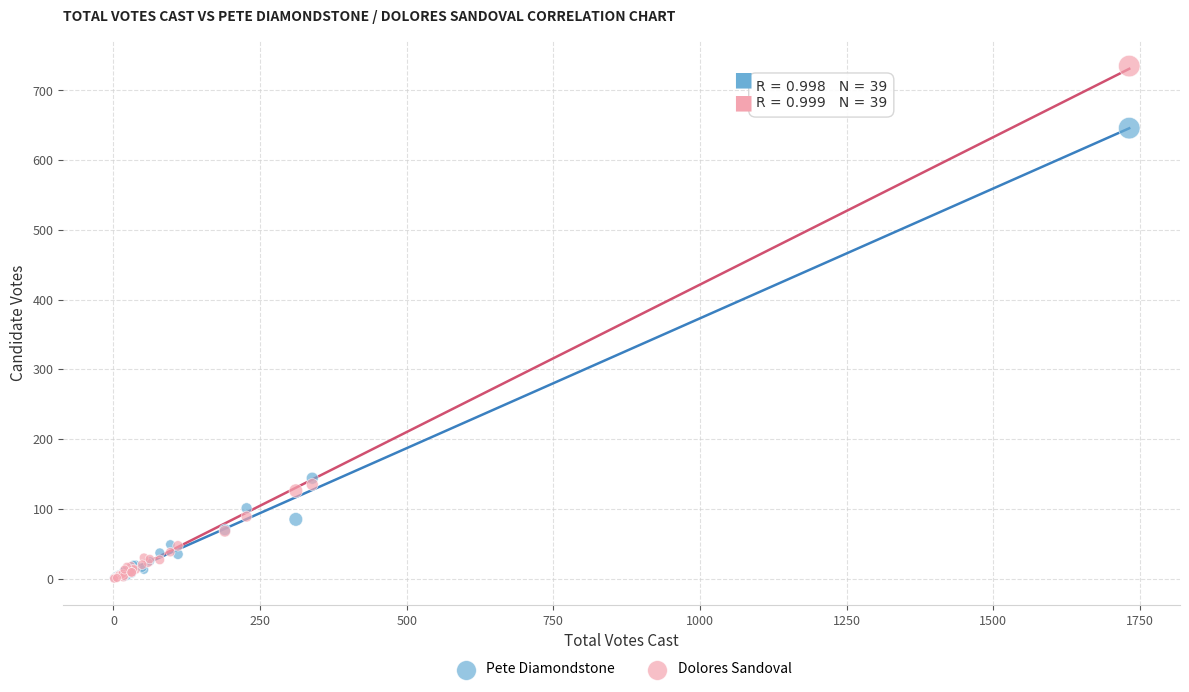

Which series has the largest Y range (max minus min)?

Dolores Sandoval